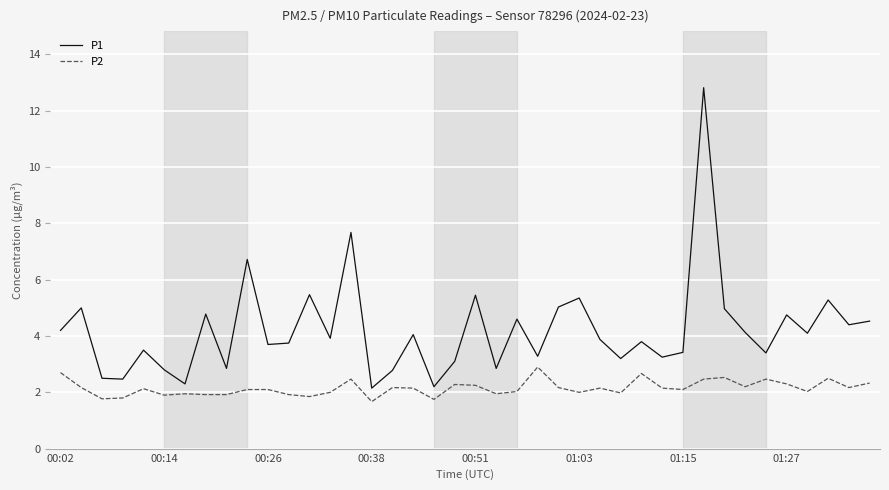

What is the greatest value displayed?

12.8